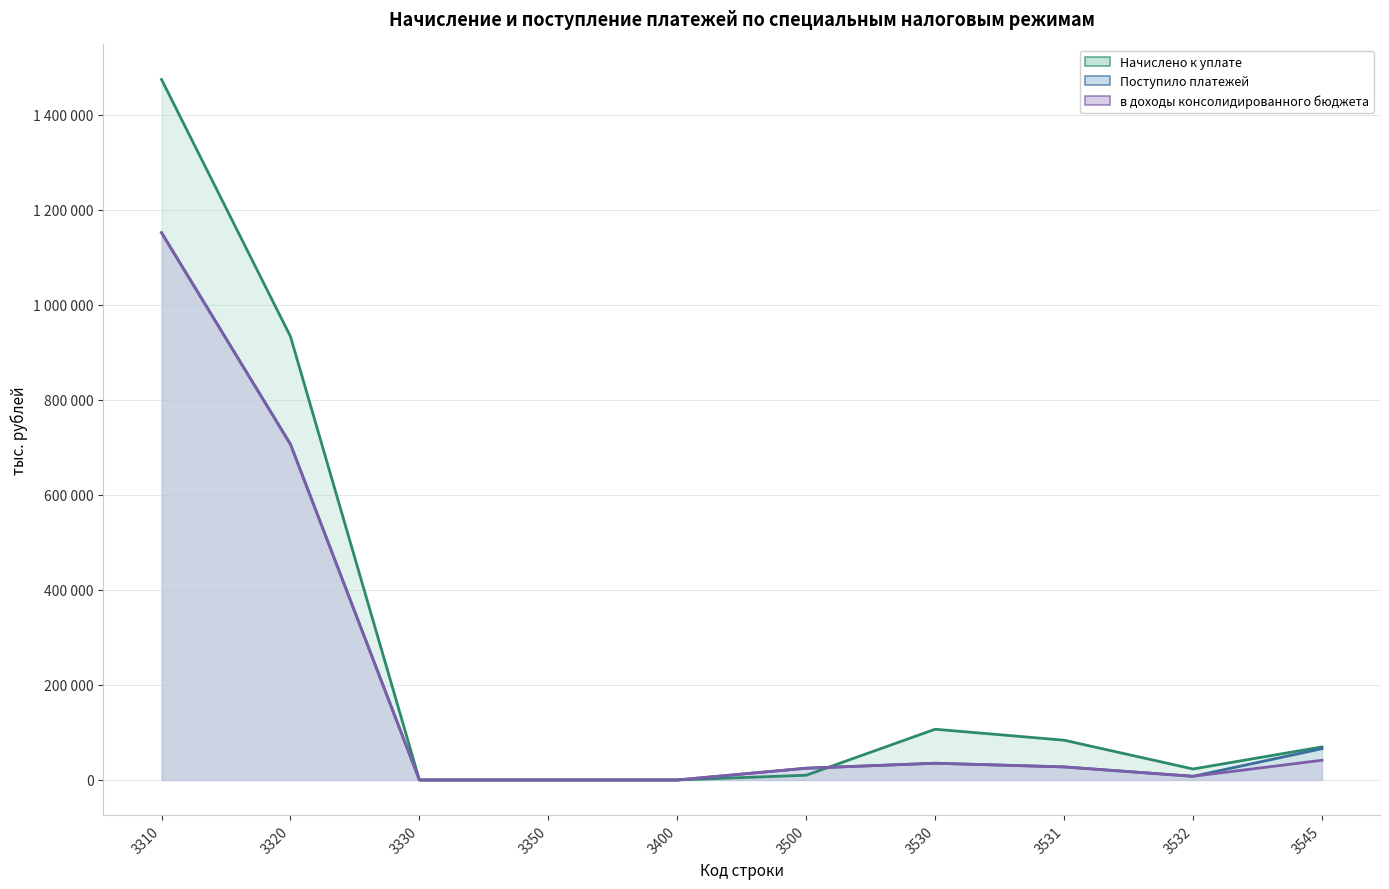

What is the approximate value of в доходы консолидированного бюджета at 3545?

41507